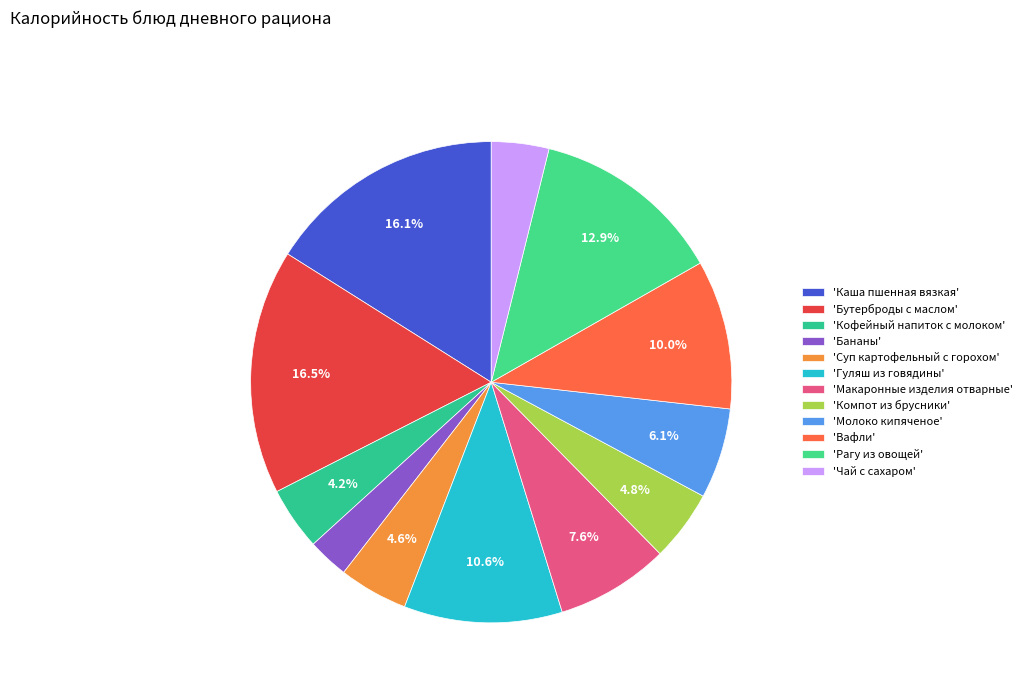

How many segments does this pie chart have?

12